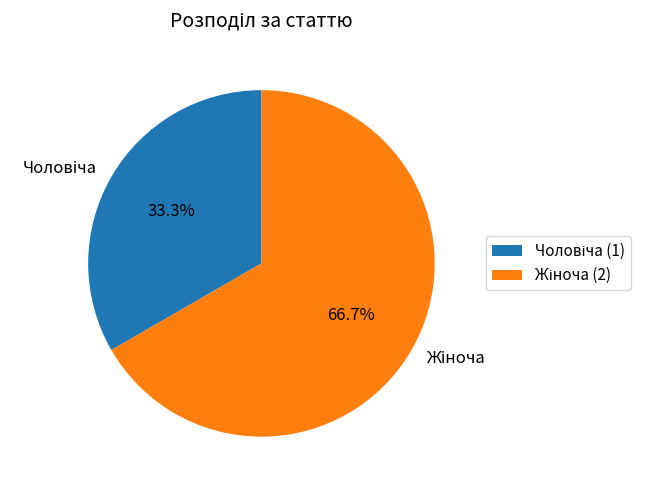

Does any single category account for the majority?

Yes